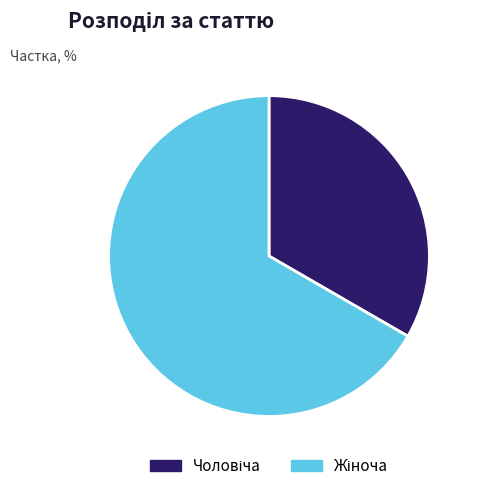

Does any single category account for the majority?

Yes